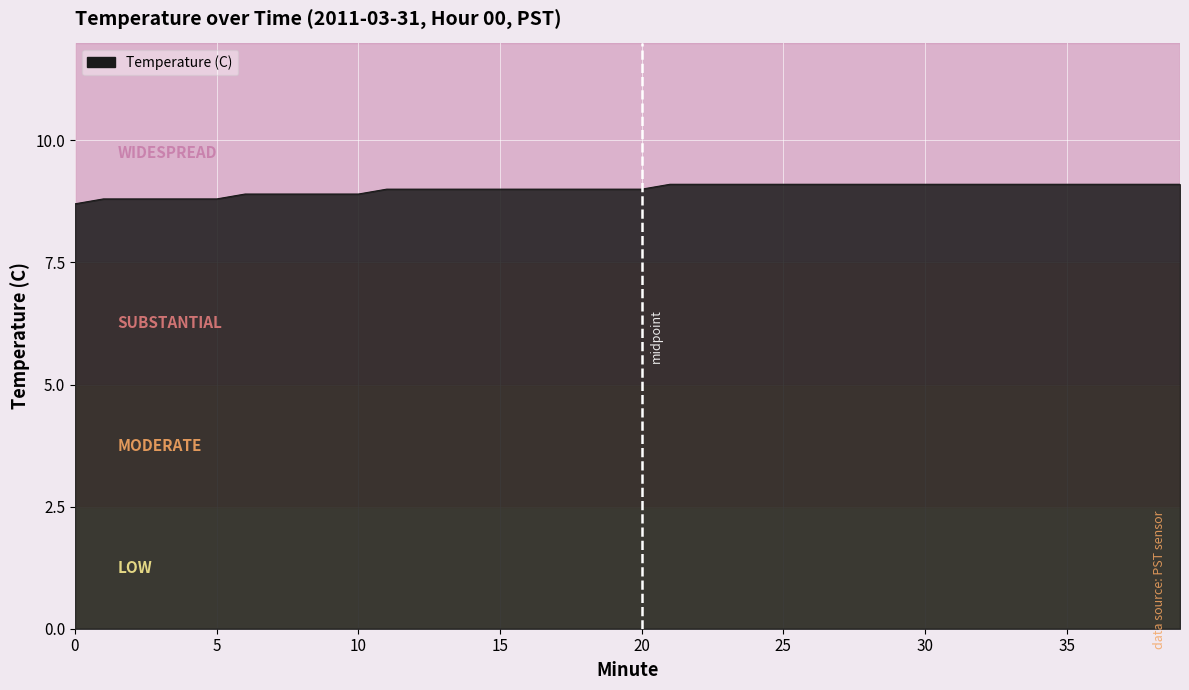

What is the average value?

9.0